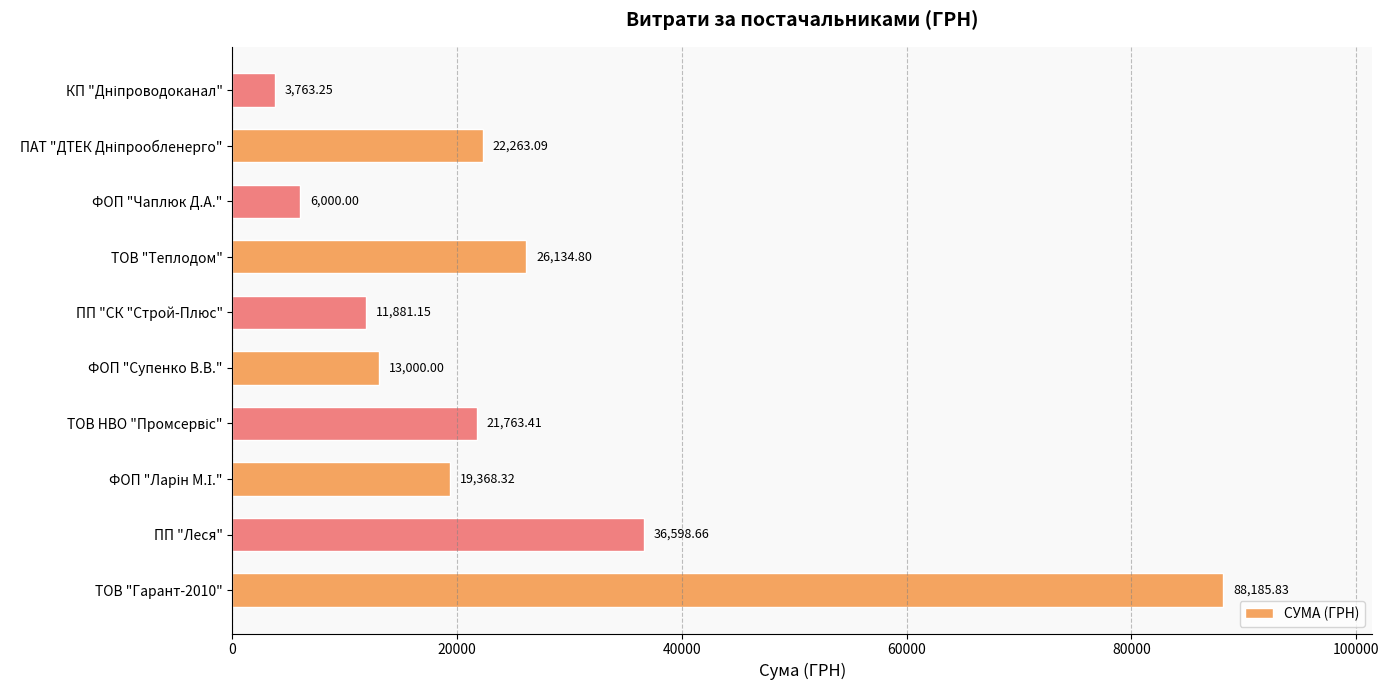

At which label is the value closest to 45974?

ПП "Леся"